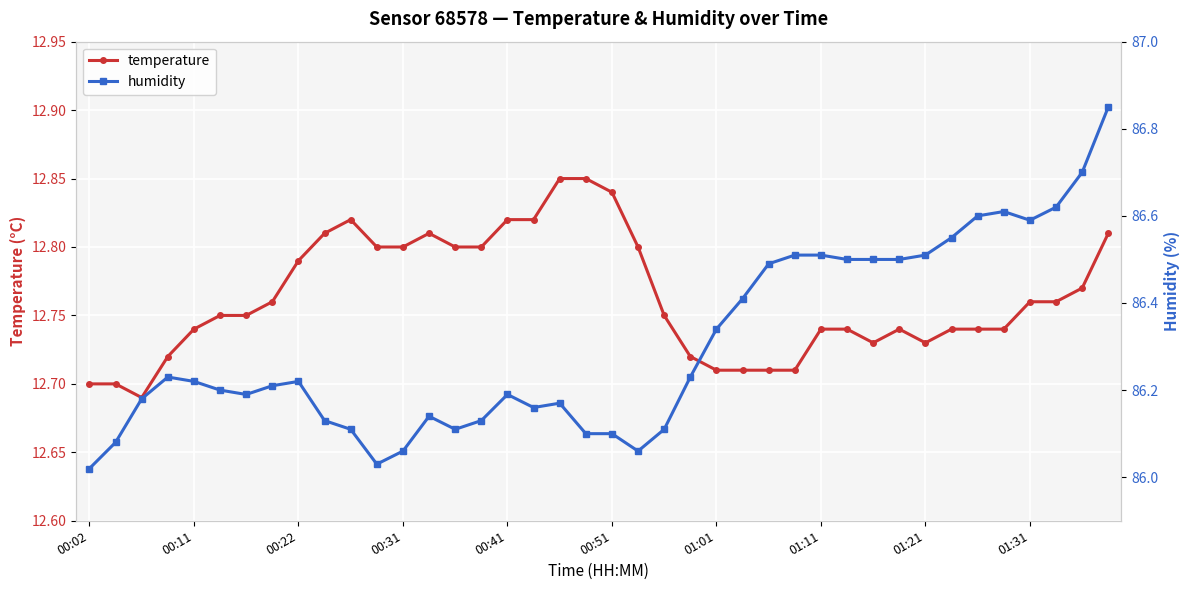

The temperature series shows 9.0 at 00:41. True or false?

False